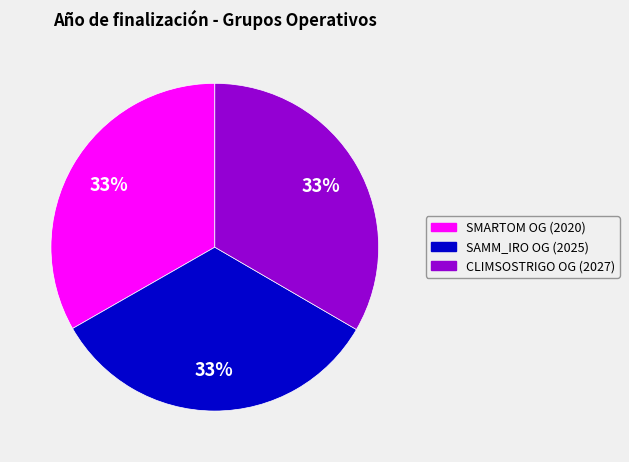

How many slices are in this pie chart?

3